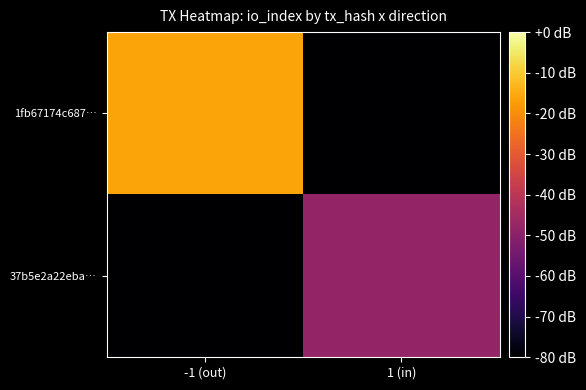

What is the total value across all series at -1 (out)?

-96